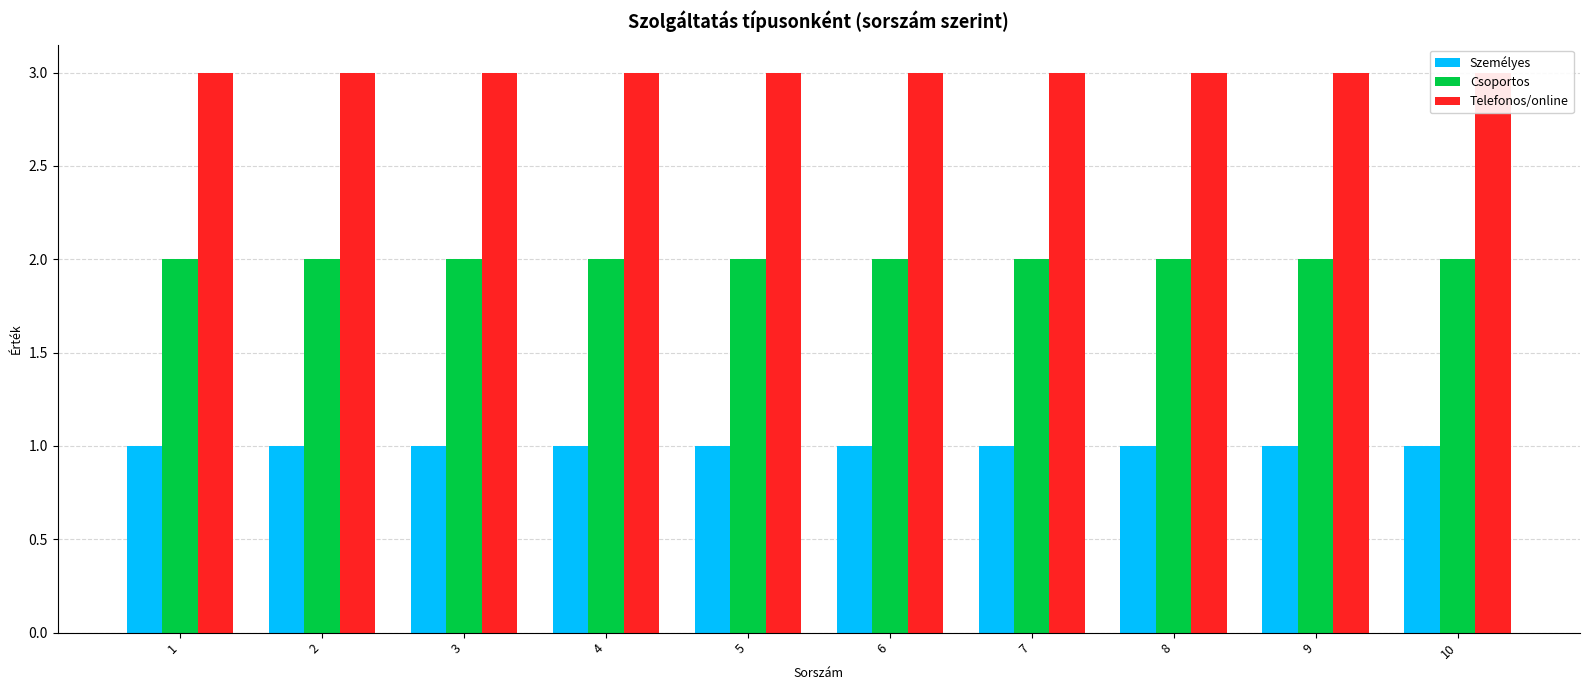

At which label is Csoportos closest to 2?

1